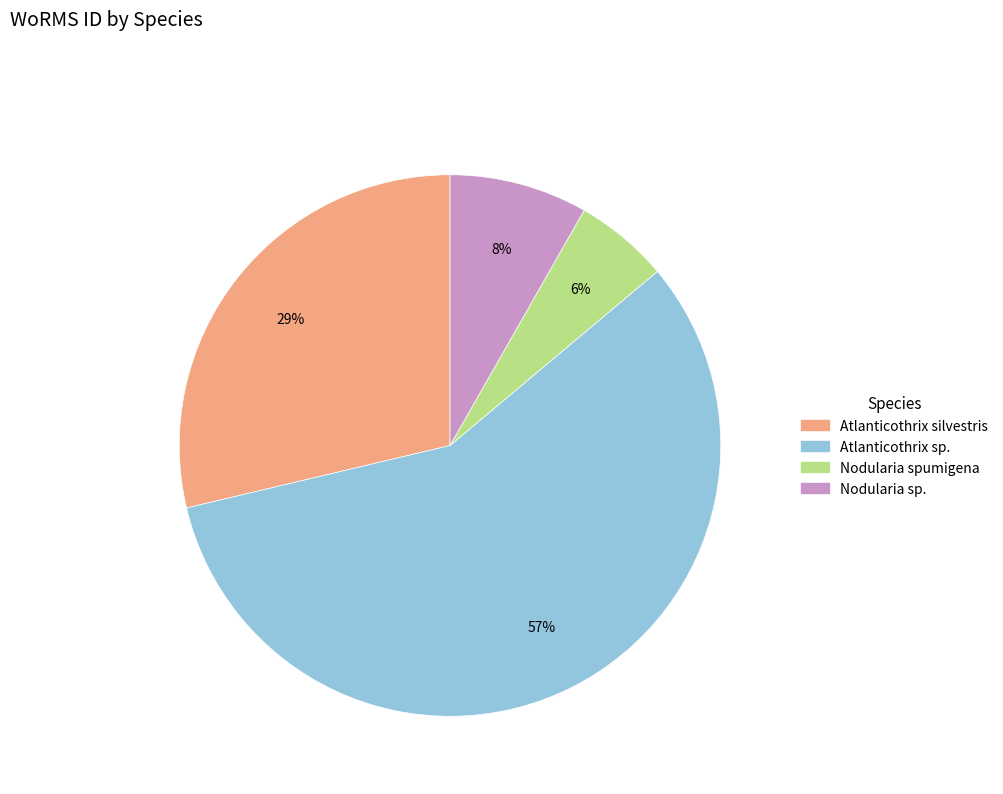

To the nearest percent, what is the average slice percentage?

25%